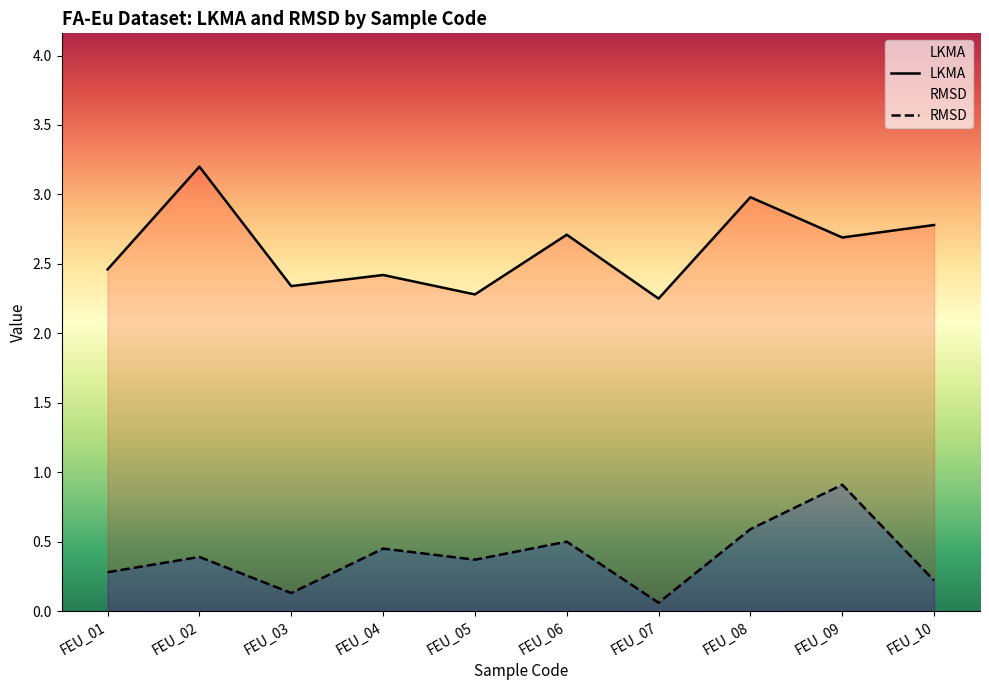

At which label is RMSD closest to 0?

FEU_07